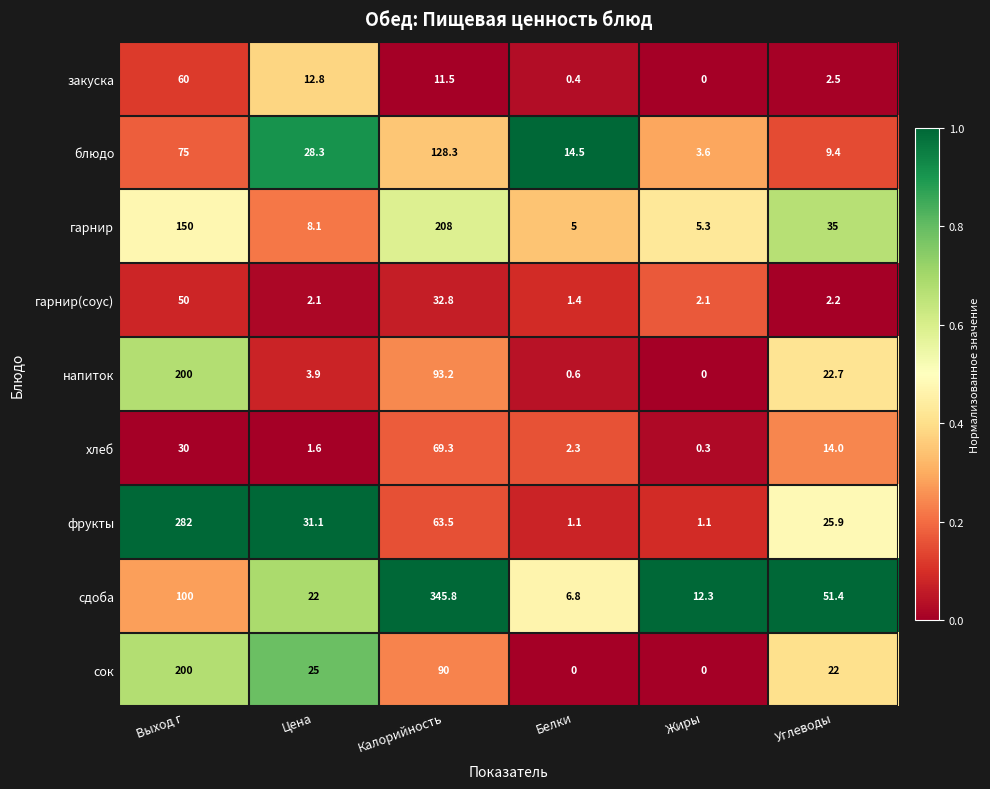

The value of закуска at Выход г is 60.0. True or false?

True